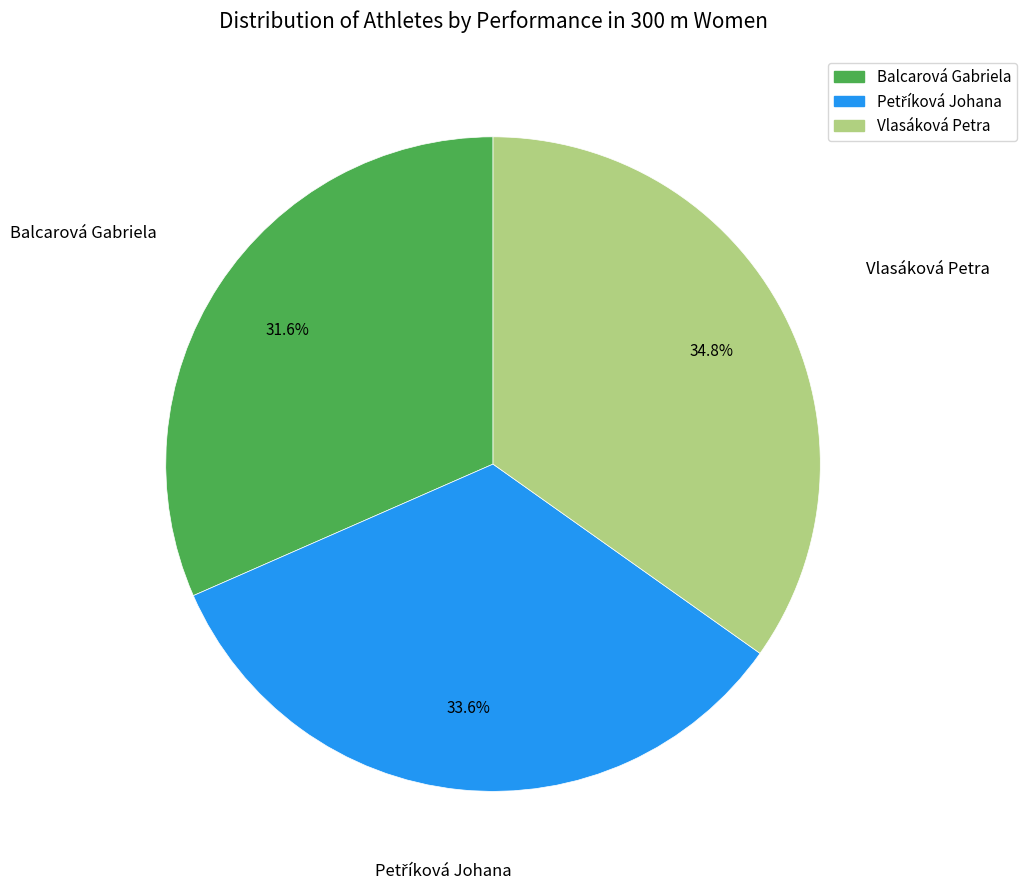

Approximately how many times larger is the value at Vlasáková Petra compared to Balcarová Gabriela?

1.1